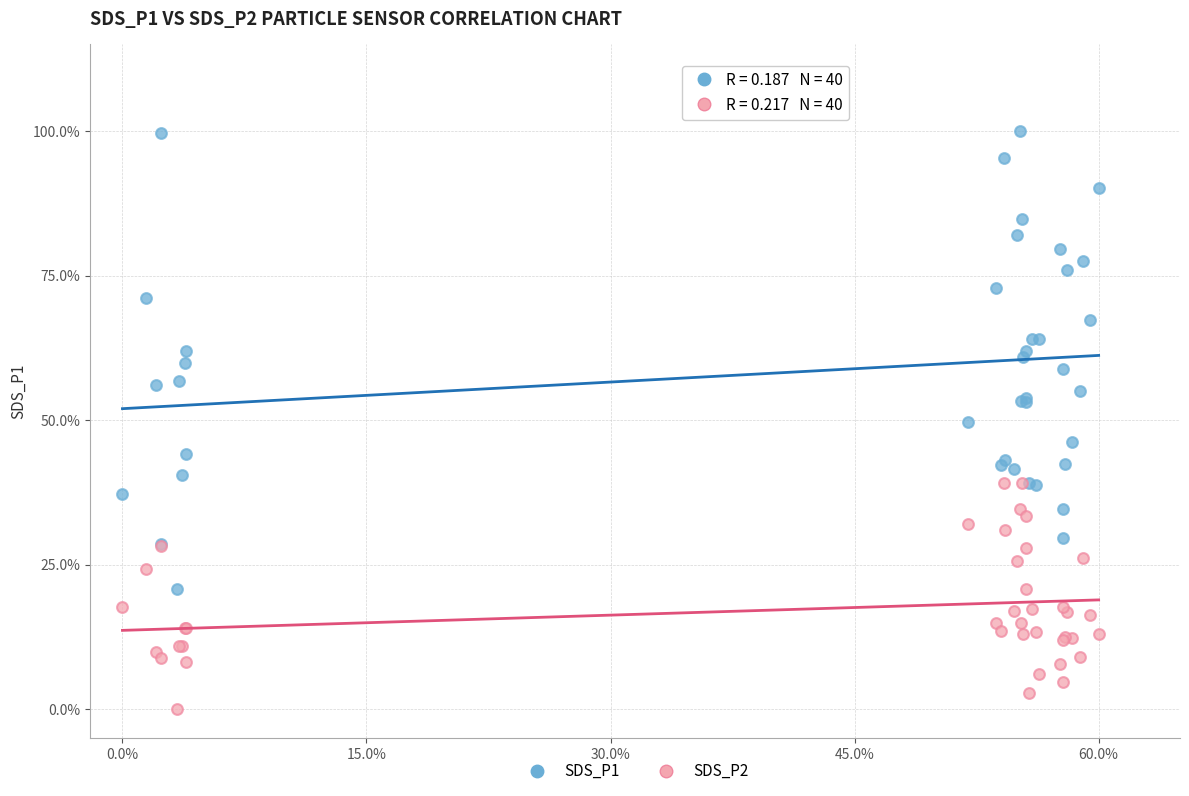

Which series reaches the maximum Y coordinate?

SDS_P1